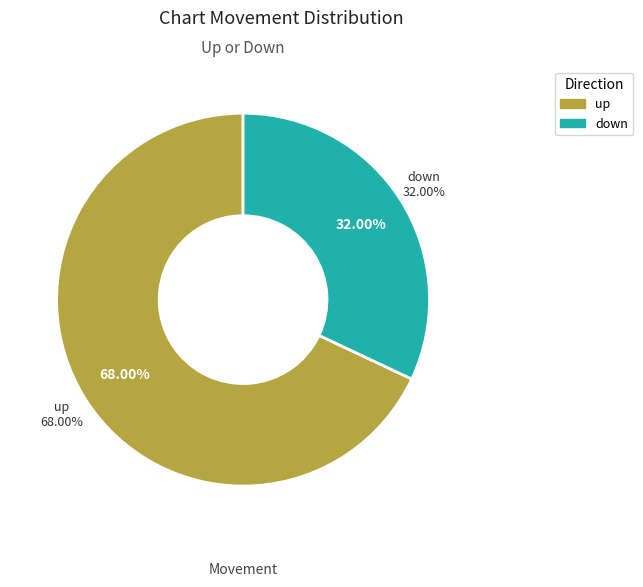

Is it true that down is 42% of the pie?

False